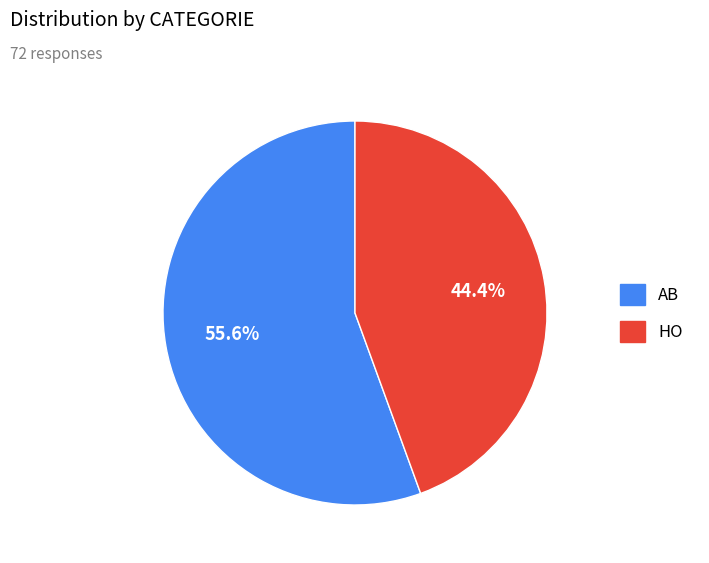

To the nearest percent, what portion does HO represent?

44%